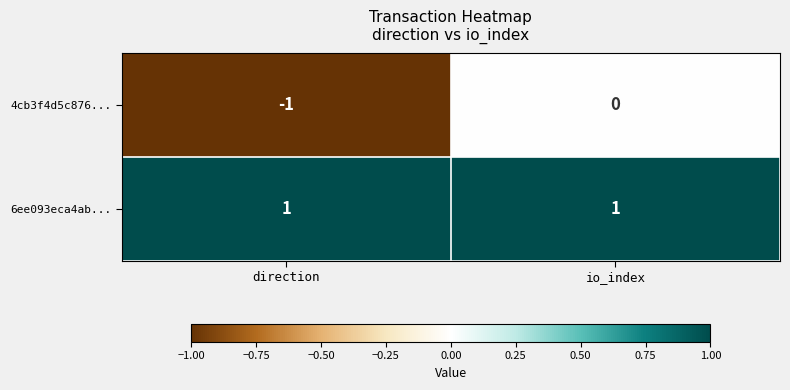

True or false: 6ee093eca4ab... has a value of 1 at io_index.

True